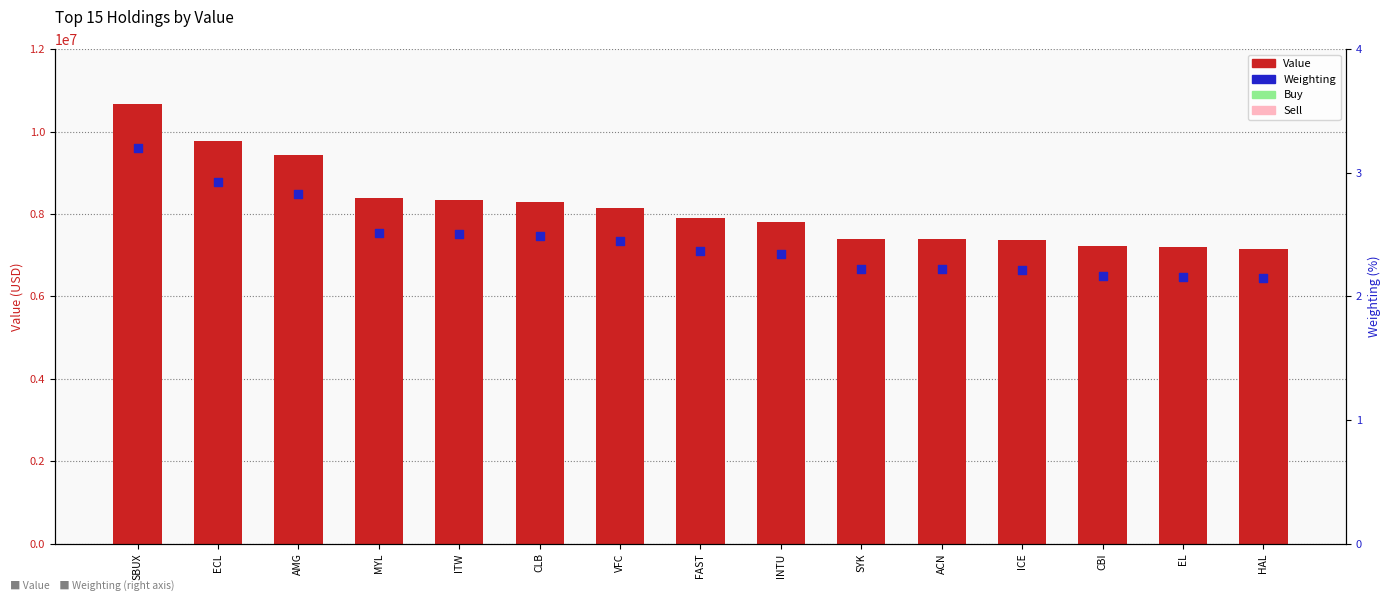

Which series has the largest total across all categories?

Value